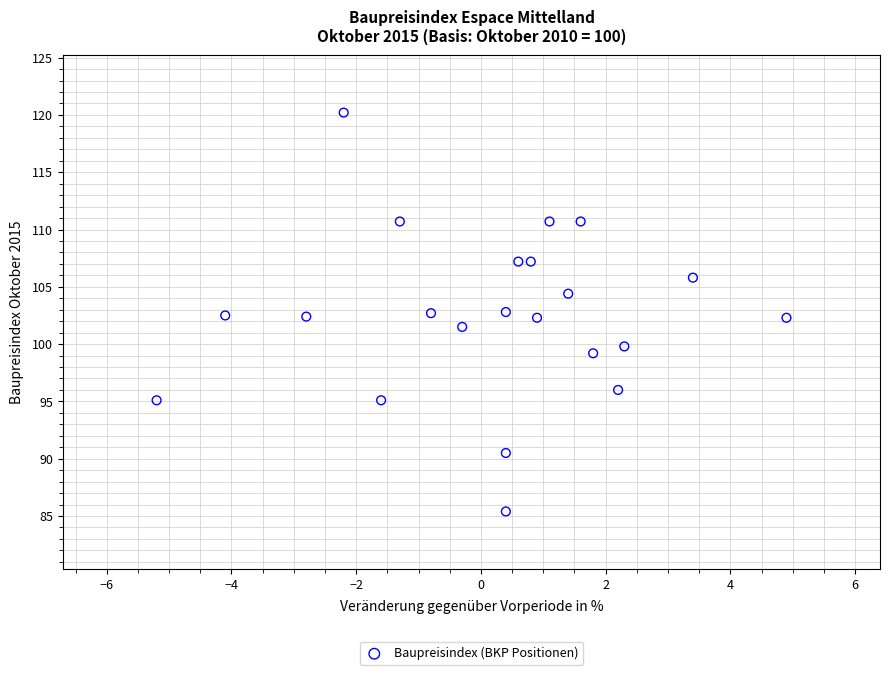

What is the range of X values (max minus min)?

10.1